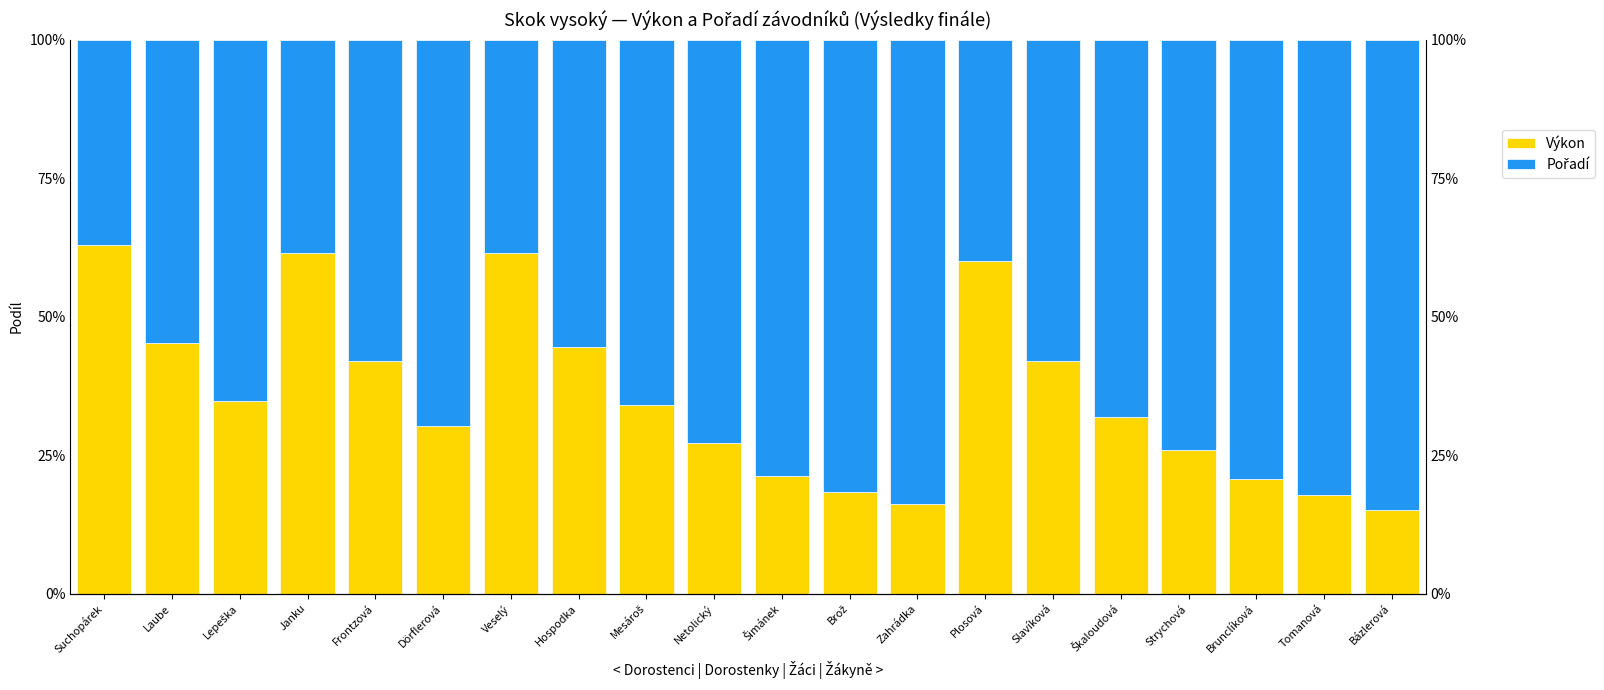

True or false: Pořadí has a value of 0.2 at Plosová.

False